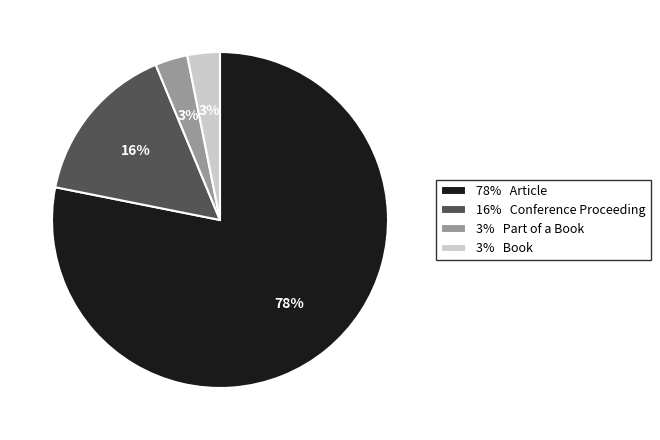

Count the number of slices in the pie.

4